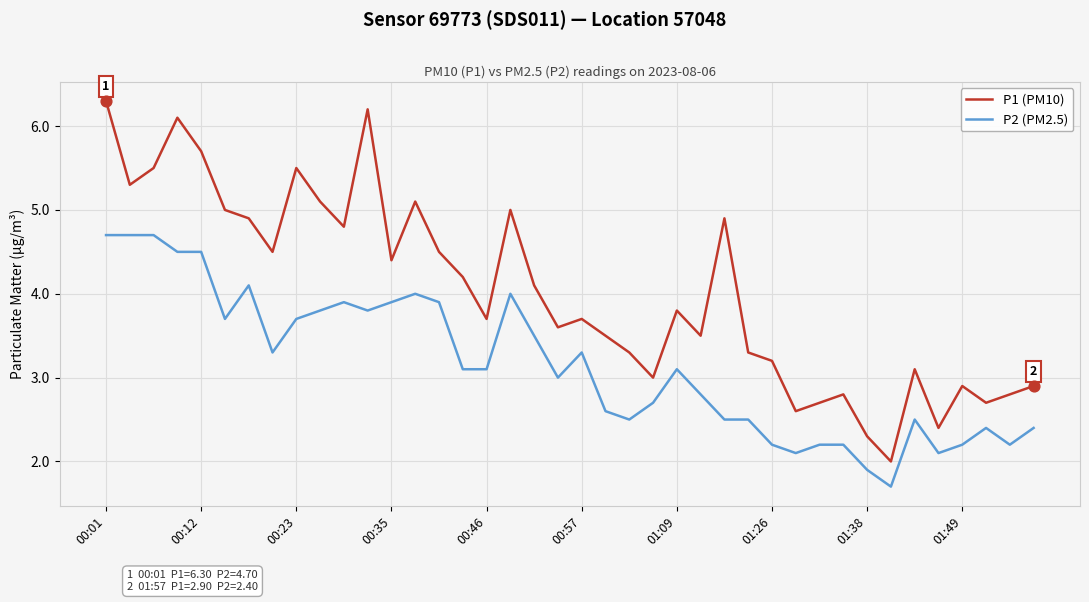

Which series has the largest total across all categories?

P1 (PM10)